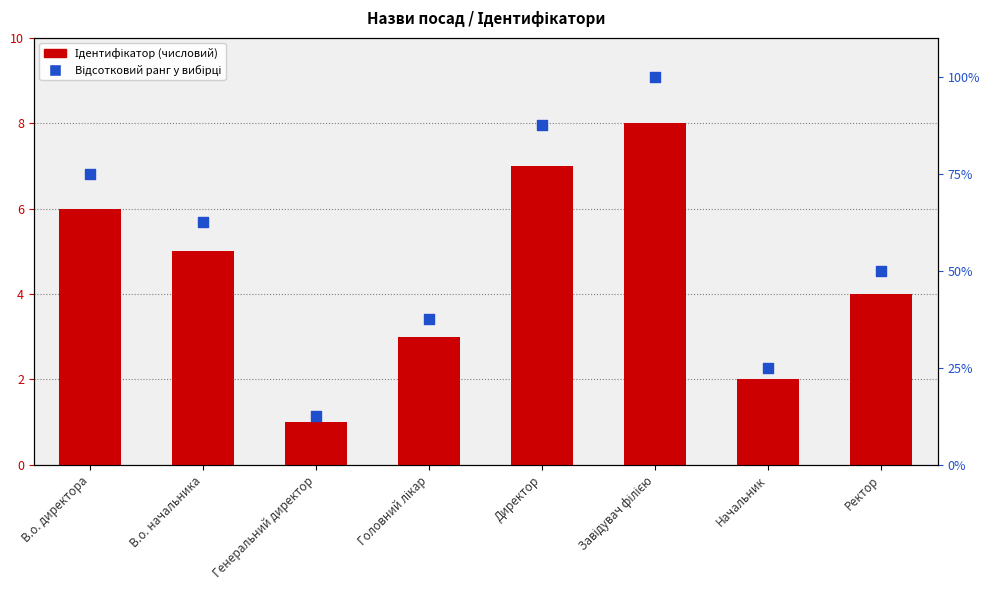

What is the total value across all series at Генеральний директор?

13.5